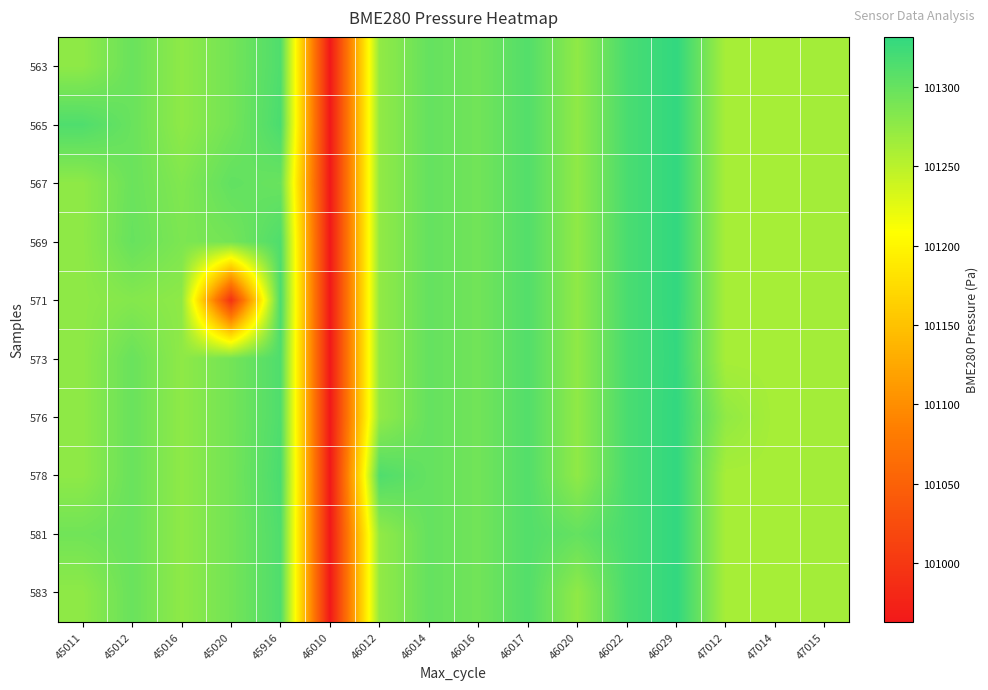

Reading right to left, list all the values displayed in this chart.

563: 47015=101263.7	47014=101261.0	47012=101261.0	46029=101331.4	46022=101316.8	46020=101275.2	46017=101311.3	46016=101293.0	46014=101300.5	46012=101273.8	46010=100963.0	45916=101313.6	45020=101291.7	45016=101275.8	45012=101297.9	45011=101275.9
565: 47015=101263.7	47014=101261.0	47012=101261.0	46029=101331.4	46022=101316.8	46020=101275.2	46017=101311.3	46016=101293.0	46014=101300.5	46012=101273.8	46010=100963.0	45916=101316.5	45020=101291.7	45016=101275.8	45012=101297.9	45011=101313.6
567: 47015=101263.7	47014=101261.0	47012=101261.0	46029=101331.4	46022=101316.8	46020=101275.2	46017=101311.3	46016=101293.0	46014=101300.5	46012=101273.8	46010=100963.0	45916=101297.9	45020=101302.4	45016=101283.8	45012=101297.1	45011=101275.9
569: 47015=101263.7	47014=101261.0	47012=101261.0	46029=101331.4	46022=101316.8	46020=101275.2	46017=101311.3	46016=101293.0	46014=101300.5	46012=101273.8	46010=100963.0	45916=101313.6	45020=101291.7	45016=101286.4	45012=101299.2	45011=101275.9
571: 47015=101263.7	47014=101261.0	47012=101261.0	46029=101331.4	46022=101316.8	46020=101275.2	46017=101311.3	46016=101293.0	46014=101300.5	46012=101273.8	46010=100963.0	45916=101316.5	45020=100992.0	45016=101275.8	45012=101281.9	45011=101275.9
573: 47015=101263.7	47014=101261.0	47012=101261.0	46029=101330.7	46022=101316.8	46020=101275.2	46017=101311.3	46016=101293.0	46014=101300.5	46012=101273.8	46010=100963.0	45916=101313.6	45020=101291.7	45016=101275.8	45012=101297.9	45011=101275.9
576: 47015=101263.7	47014=101261.0	47012=101274.2	46029=101331.4	46022=101316.8	46020=101275.2	46017=101311.3	46016=101293.0	46014=101300.5	46012=101273.8	46010=100963.0	45916=101313.6	45020=101291.7	45016=101275.8	45012=101297.9	45011=101275.9
578: 47015=101263.7	47014=101261.0	47012=101261.0	46029=101331.4	46022=101316.8	46020=101275.2	46017=101311.3	46016=101293.0	46014=101300.5	46012=101313.6	46010=100963.0	45916=101316.5	45020=101291.7	45016=101275.8	45012=101297.9	45011=101275.9
581: 47015=101263.7	47014=101261.0	47012=101261.0	46029=101331.4	46022=101316.8	46020=101300.8	46017=101311.3	46016=101293.0	46014=101300.5	46012=101273.8	46010=100963.0	45916=101313.6	45020=101291.7	45016=101275.8	45012=101297.9	45011=101293.4
583: 47015=101263.7	47014=101261.0	47012=101261.0	46029=101331.4	46022=101316.8	46020=101275.2	46017=101311.3	46016=101293.0	46014=101300.5	46012=101273.8	46010=100963.0	45916=101313.6	45020=101291.7	45016=101275.8	45012=101297.9	45011=101275.9